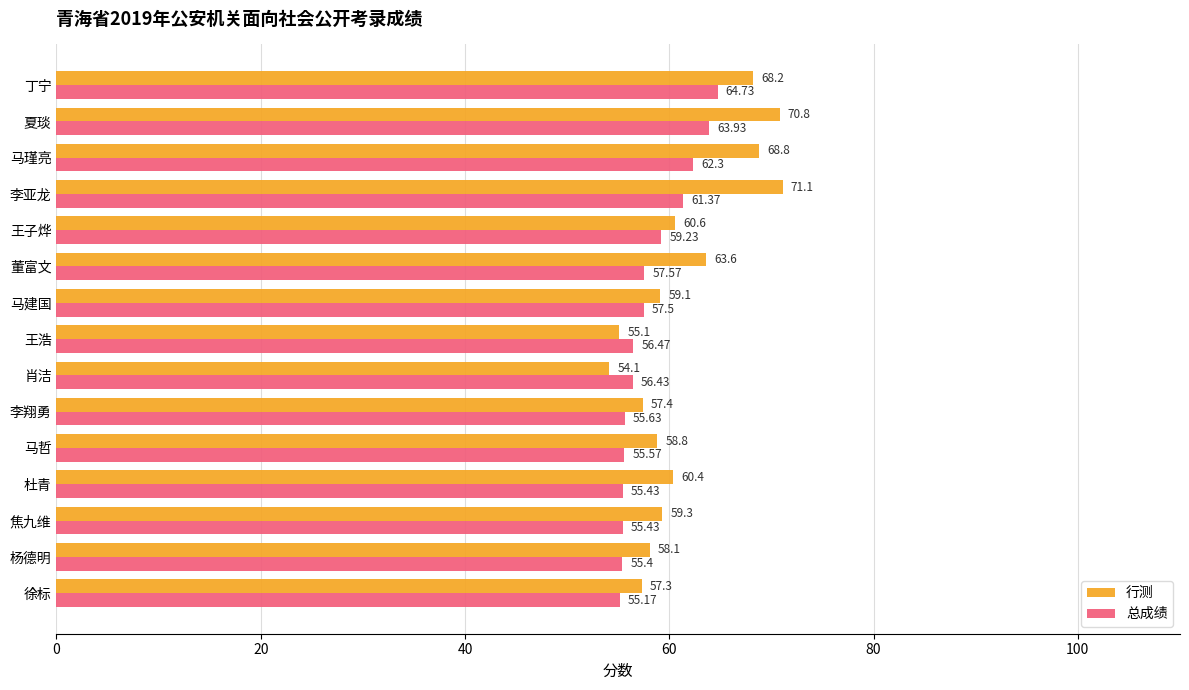

How many distinct data groups are displayed?

2